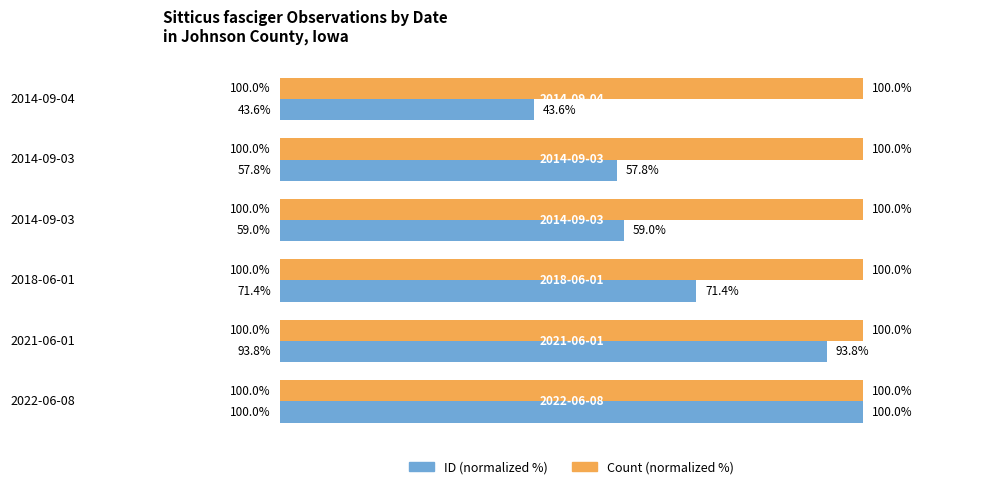

What are all the series names shown in the legend?

ID (normalized %), Count (normalized %)